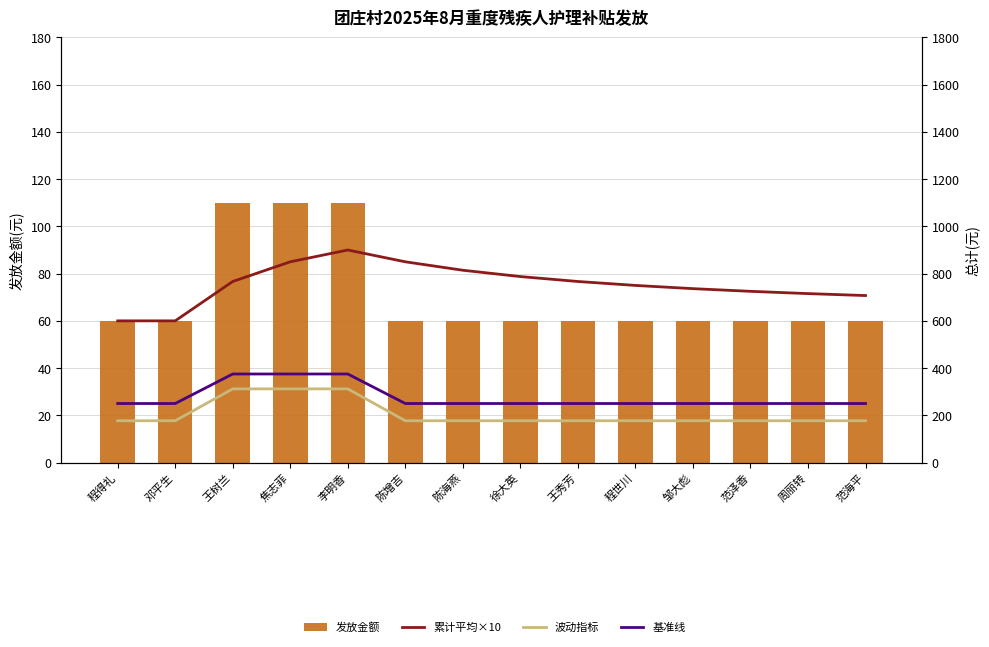

What is the average value of the 波动指标 series?

205.9